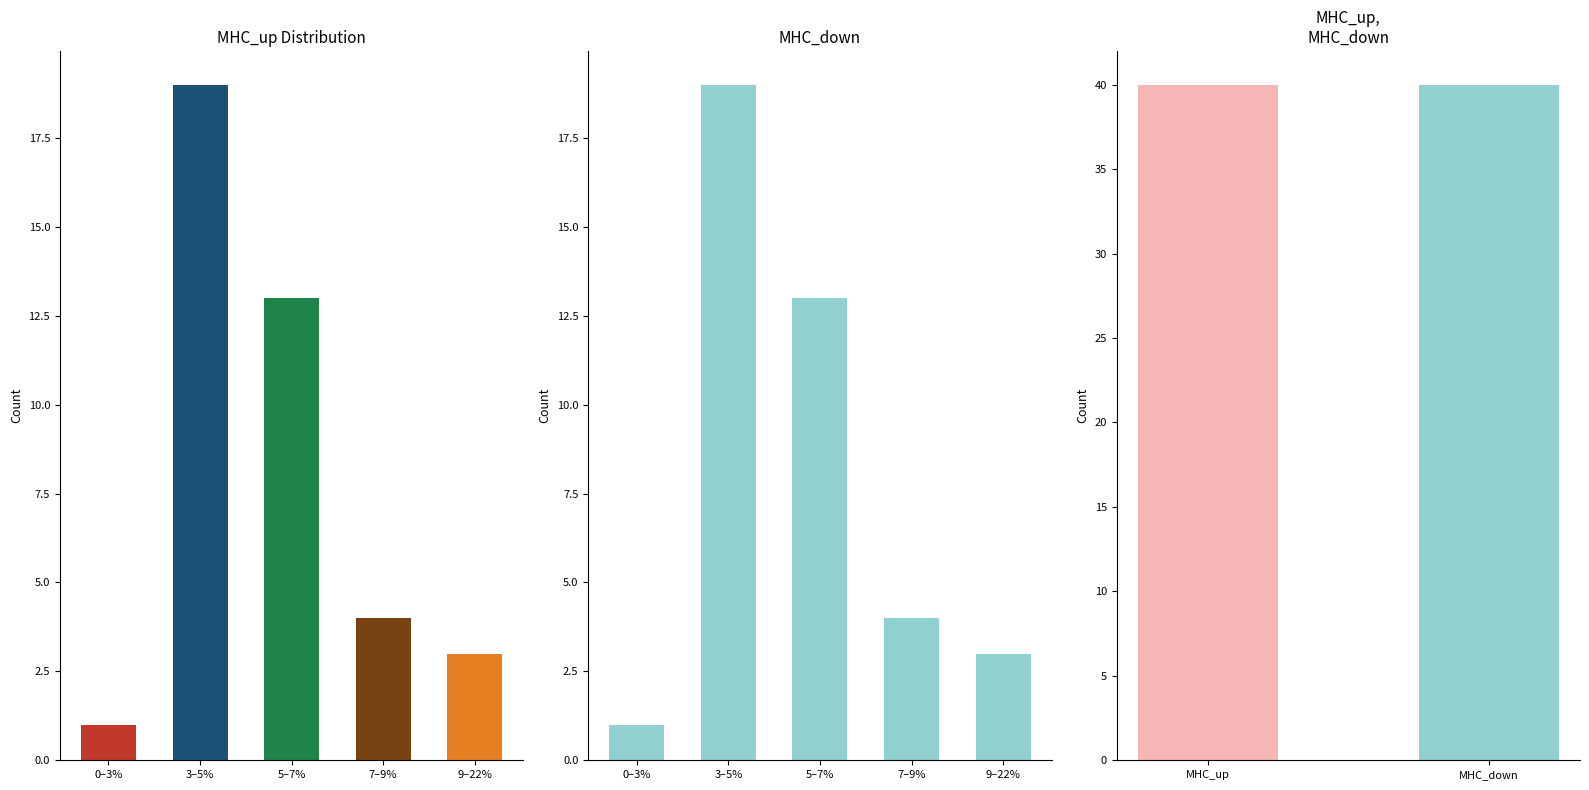

List the labels in order of MHC_up value, smallest first.

0–3%, 9–22%, 7–9%, 5–7%, 3–5%